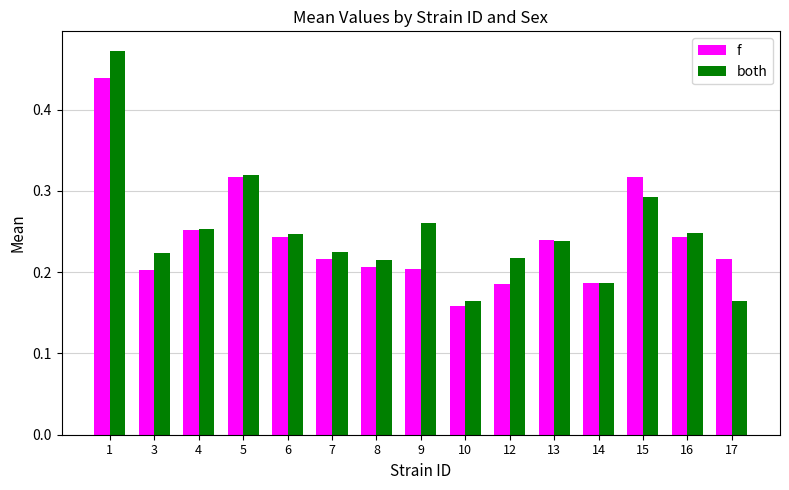

Are the bars horizontal?

No